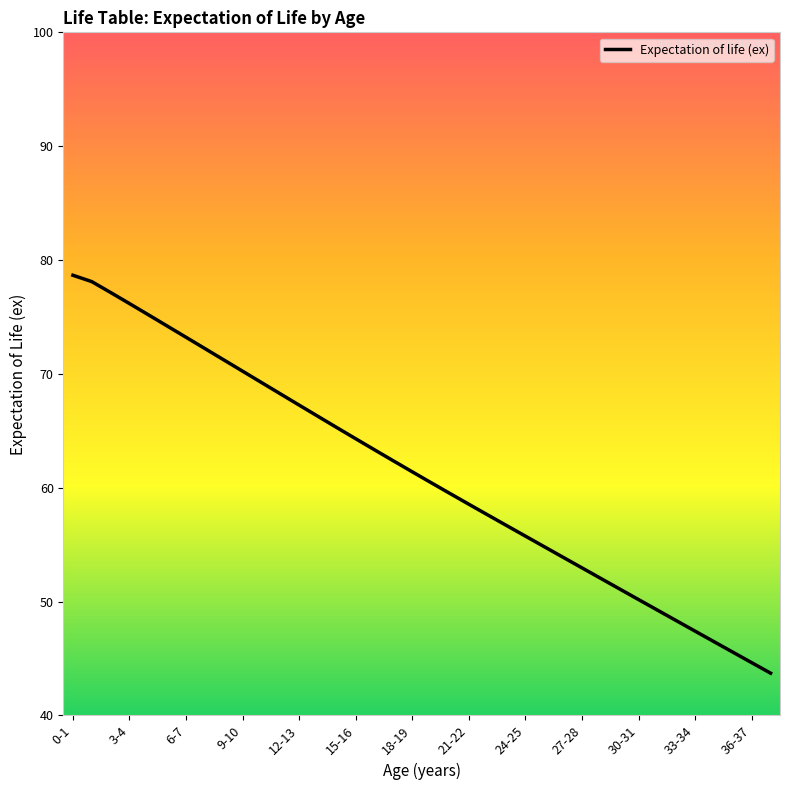

What is the sum of all values?

2322.9